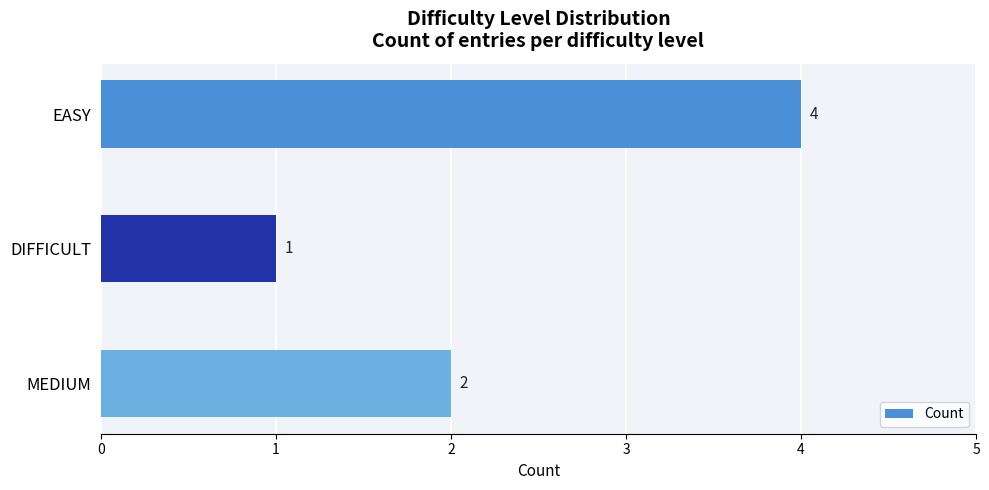

Count the values in the range 1 to 4.

3